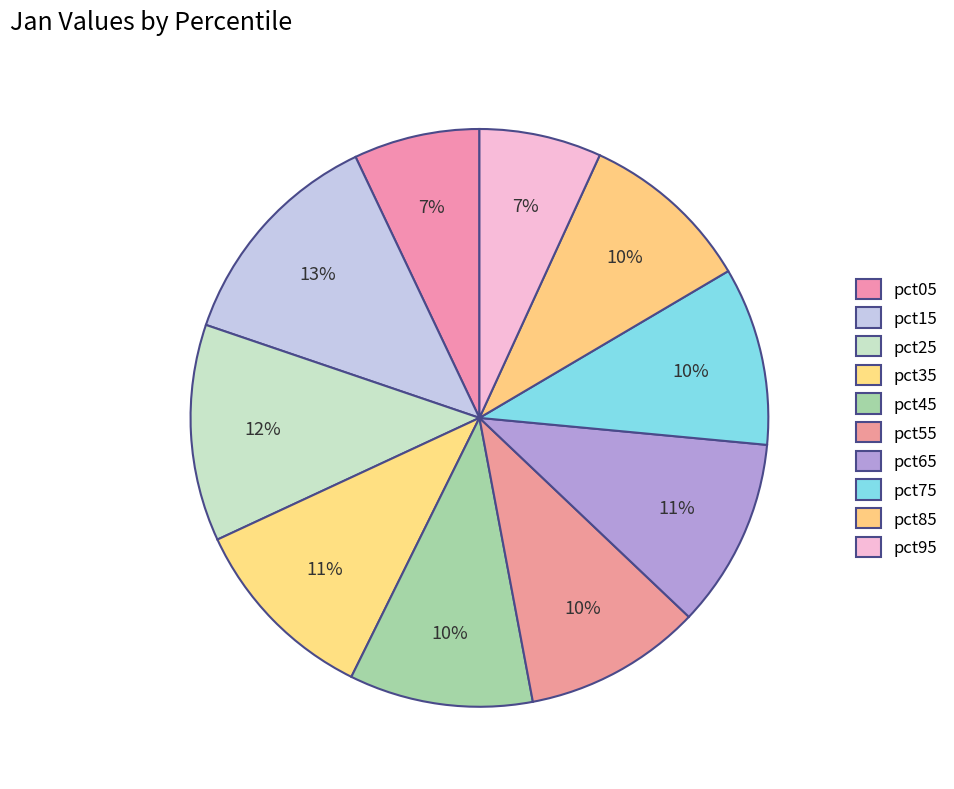

How many slices are in this pie chart?

10